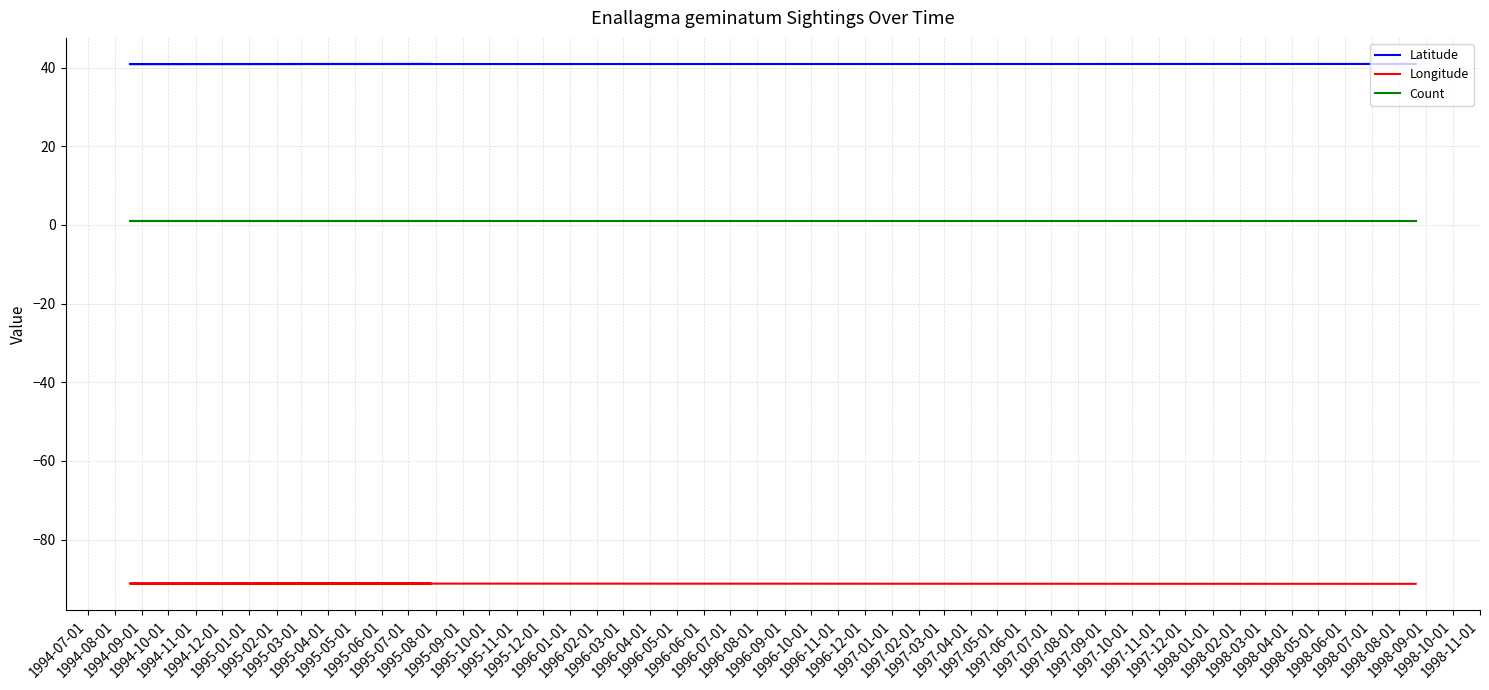

How many lines are shown in the chart?

3